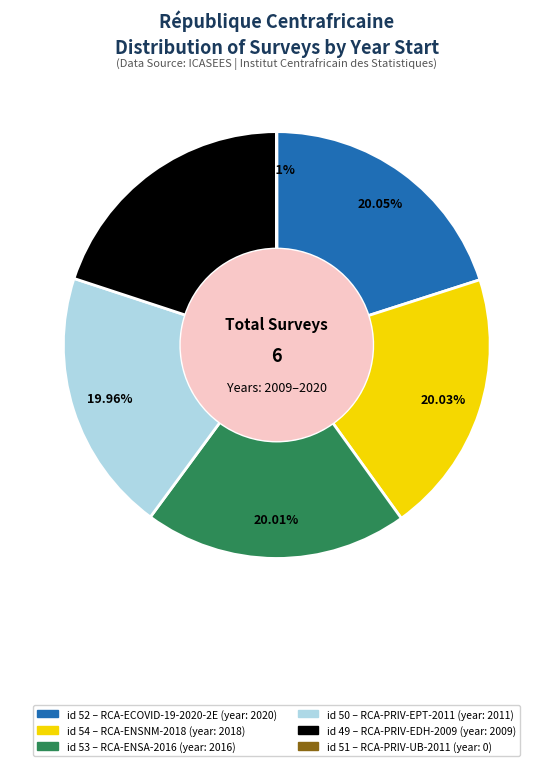

Does any single category account for the majority?

No